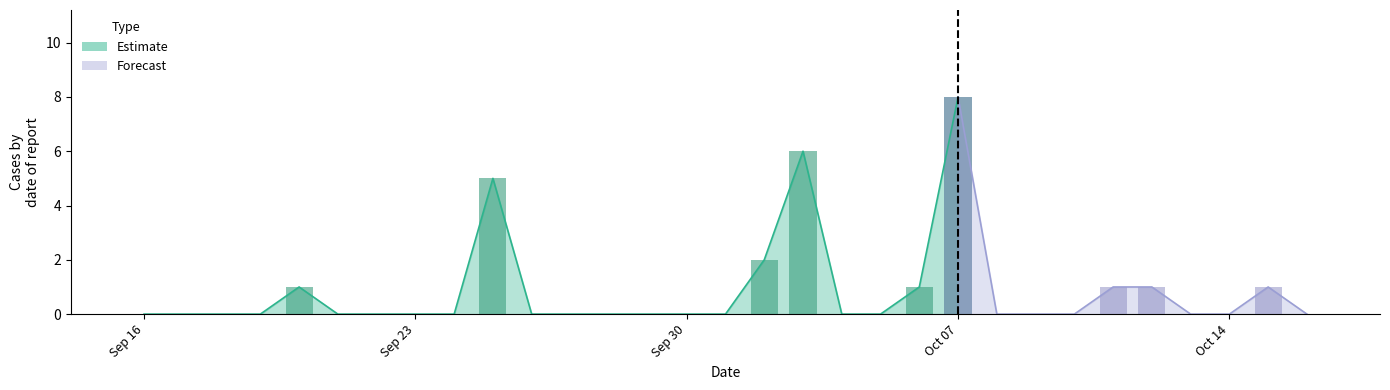

Reading left to right, what are all the values shown in this chart?

0	0	0	0	1	0	0	0	0	5	0	0	0	0	0	0	2	6	0	0	1	8	0	0	0	1	1	0	0	1	0